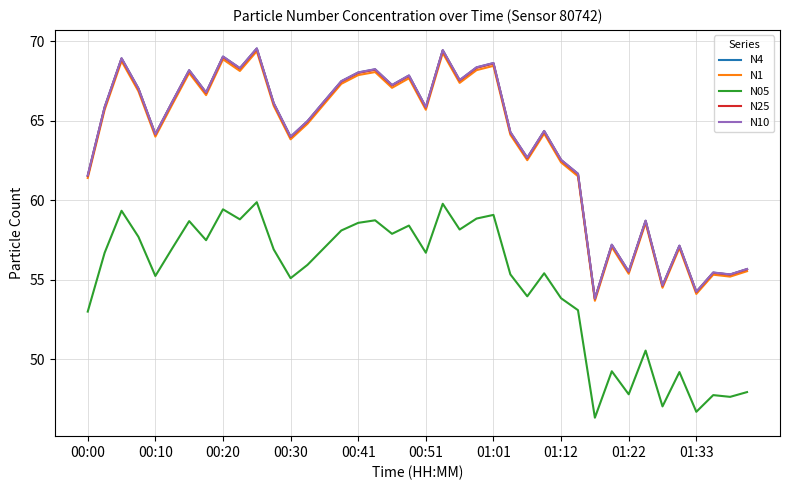

True or false: N10 and N05 intersect in this chart.

False